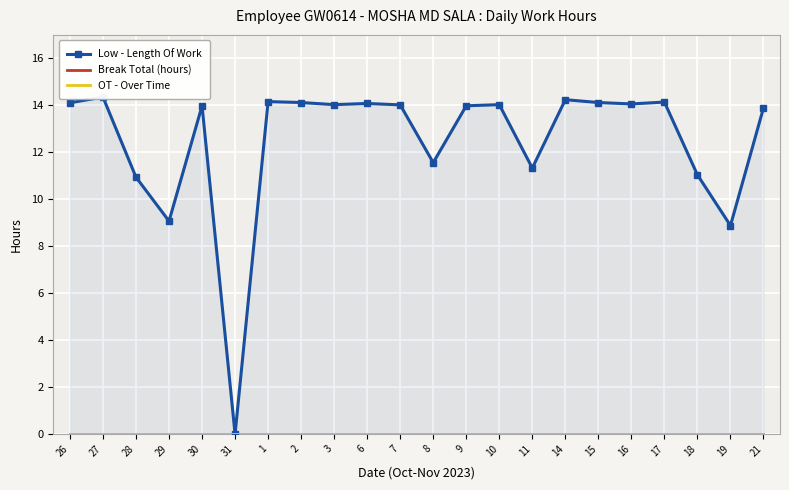

True or false: OT - Over Time has more than 1 interior local peaks.

False